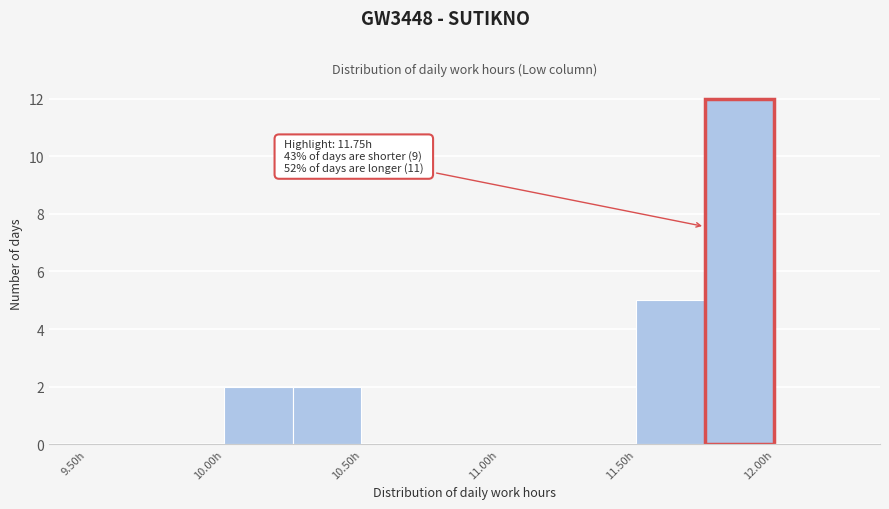

Over which range of the x-axis is the bar tallest?

11.75 to 12.00